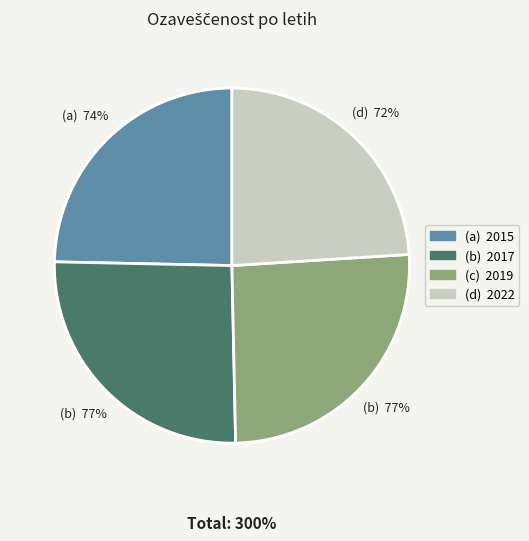

What is the change in value from 2015 to 2017?

+3